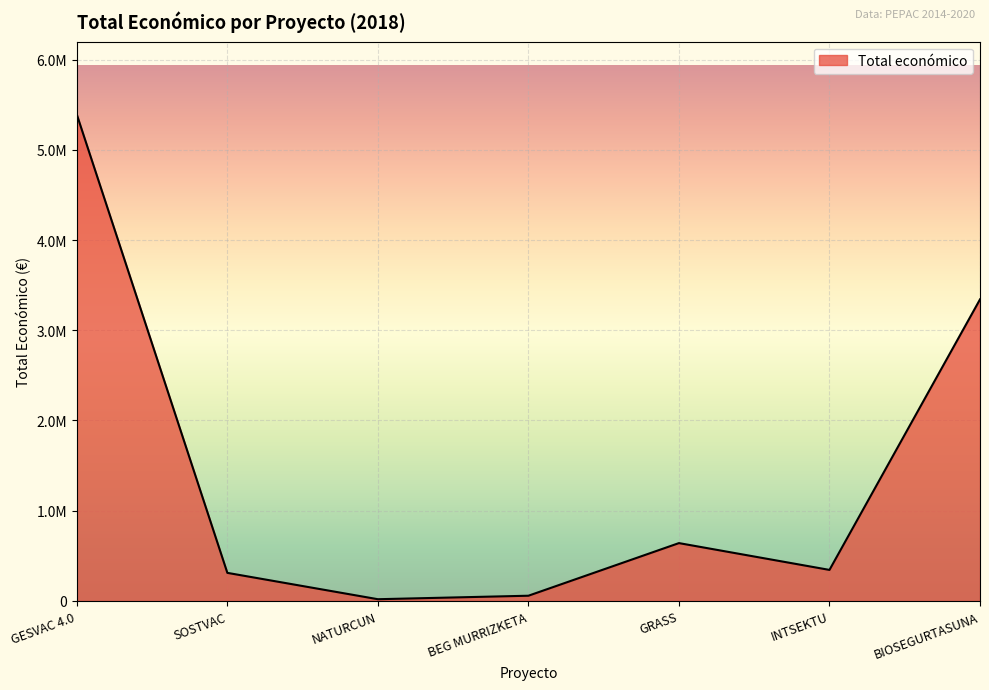

Reading right to left, transcribe all the data shown in this chart.

BIOSEGURTASUNA=3342252	INTSEKTU=344243	GRASS=641336	BEG MURRIZKETA=58130	NATURCUN=19478	SOSTVAC=311553	GESVAC 4.0=5390598